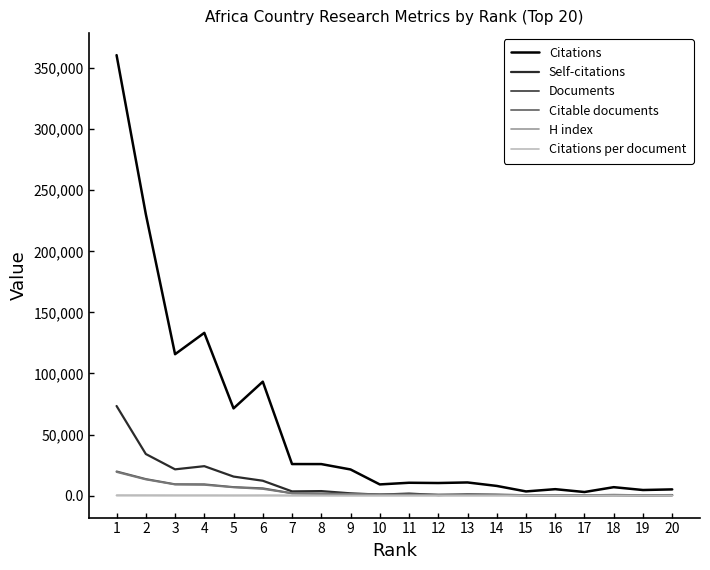

What is the highest value of the Citations per document series?

23.2